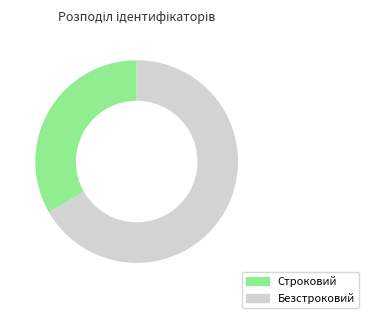

Is there a majority slice in this chart?

Yes